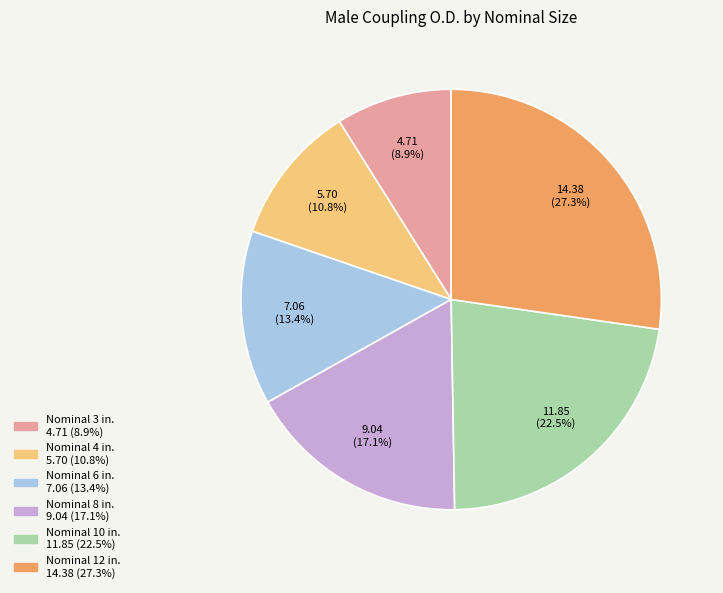

Is there any slice that represents more than half of the pie?

No